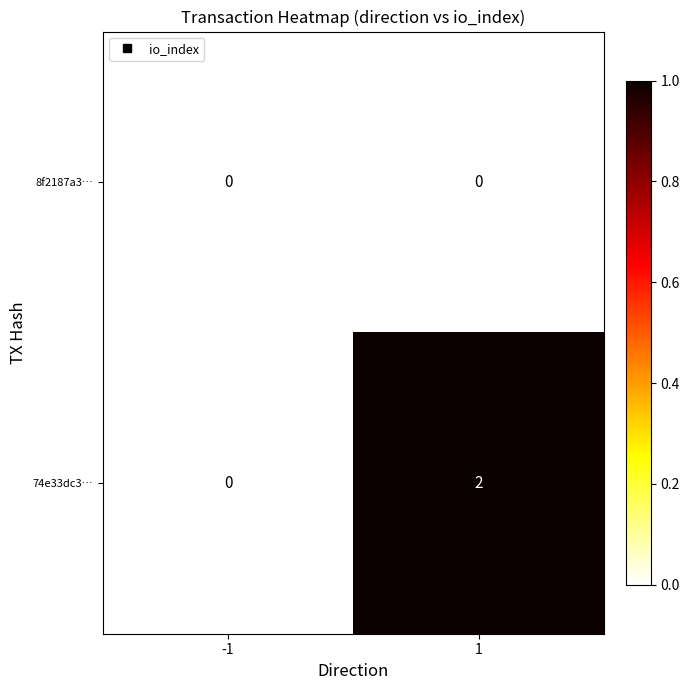

Is it true that 74e33dc3… equals -1 at -1?

False